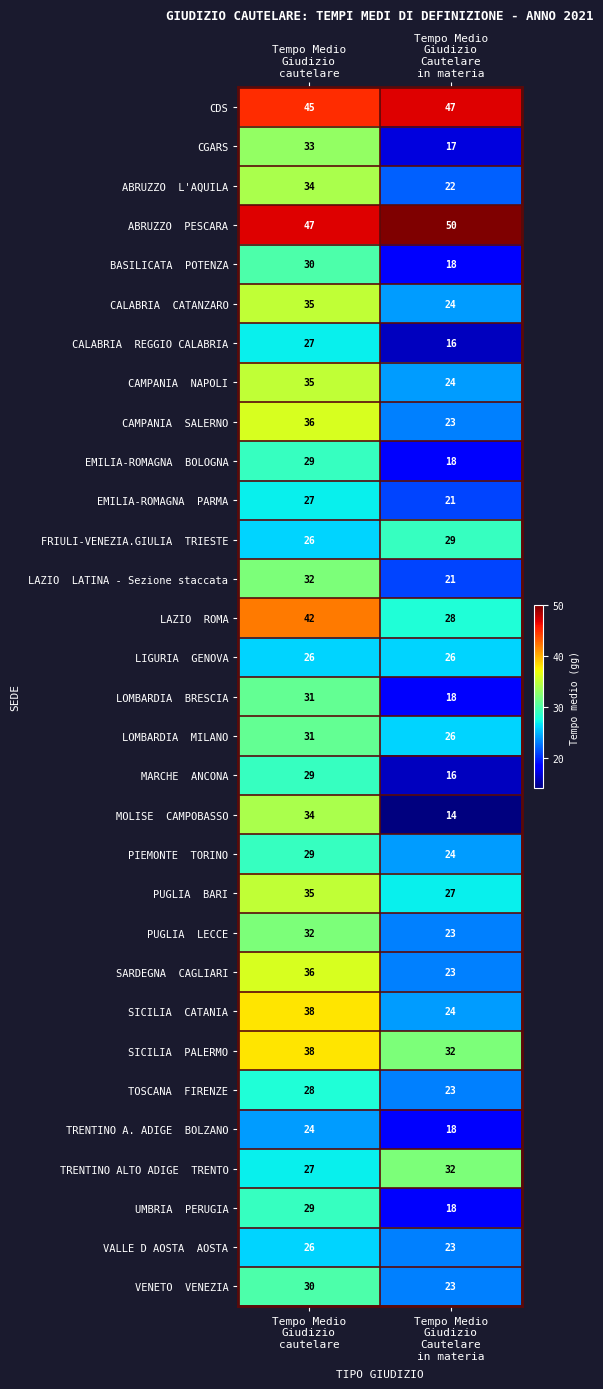

What is the smallest value displayed?

14